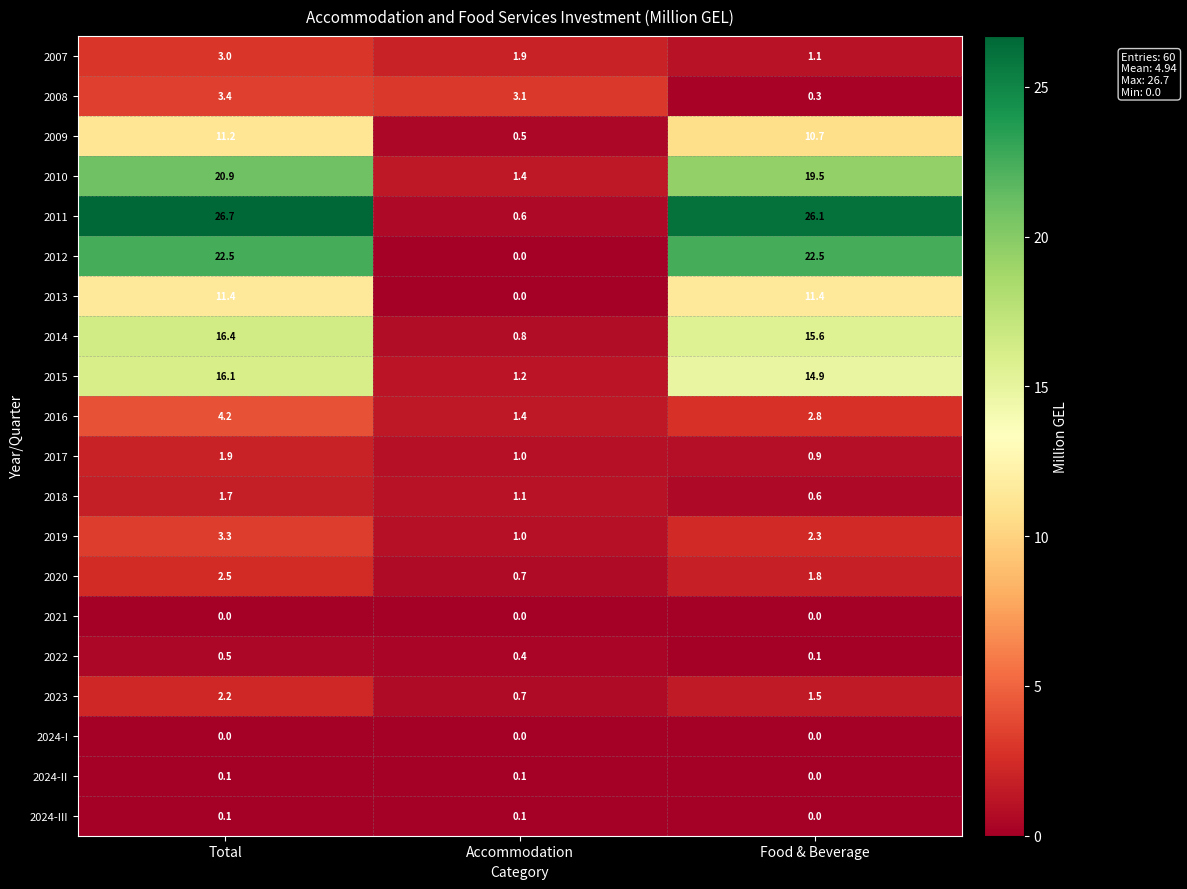

Which series has the largest total across all categories?

2011